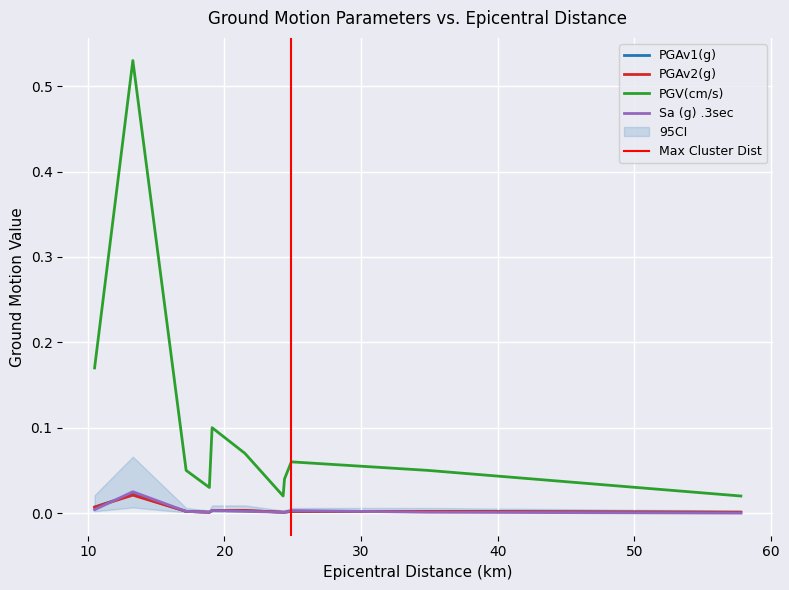

Reading left to right, list all the values displayed in this chart.

PGAv1(g): 10.5=0.0	13.3=0.0	17.2=0.0	18.9=0.0	19.1=0.0	21.5=0.0	24.3=0.0	24.4=0.0	24.9=0.0	34.9=0.0	57.8=0.0
PGAv2(g): 10.5=0.0	13.3=0.0	17.2=0.0	18.9=0.0	19.1=0.0	21.5=0.0	24.3=0.0	24.4=0.0	24.9=0.0	34.9=0.0	57.8=0.0
PGV(cm/s): 10.5=0.2	13.3=0.5	17.2=0.1	18.9=0.0	19.1=0.1	21.5=0.1	24.3=0.0	24.4=0.0	24.9=0.1	34.9=0.1	57.8=0.0
Sa (g) .3sec: 10.5=0.0	13.3=0.0	17.2=0.0	18.9=0.0	19.1=0.0	21.5=0.0	24.3=0.0	24.4=0.0	24.9=0.0	34.9=0.0	57.8=0.0